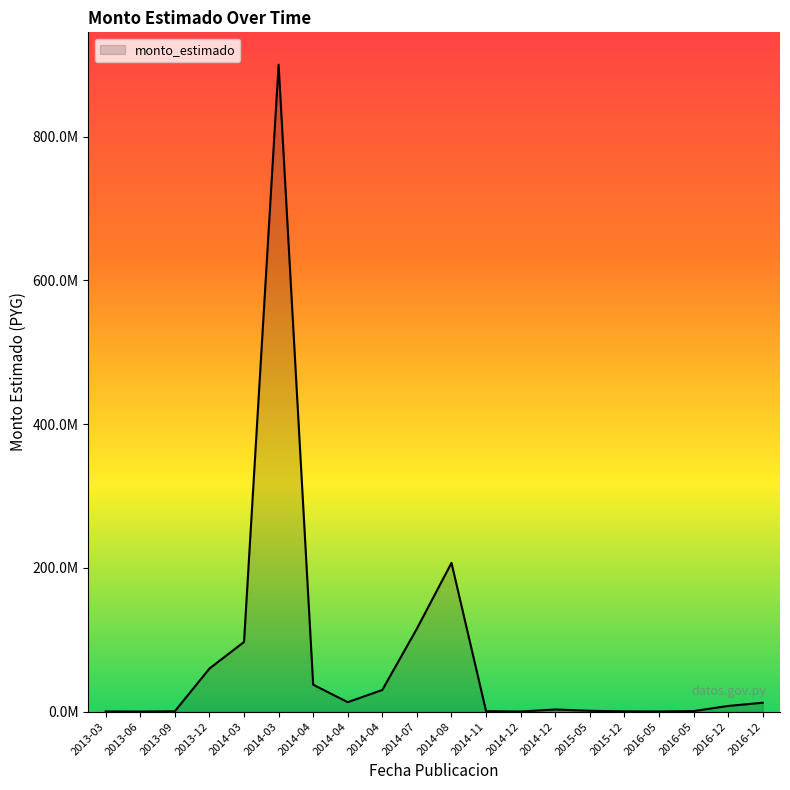

Where does the data first go above 7943956?

2013-12